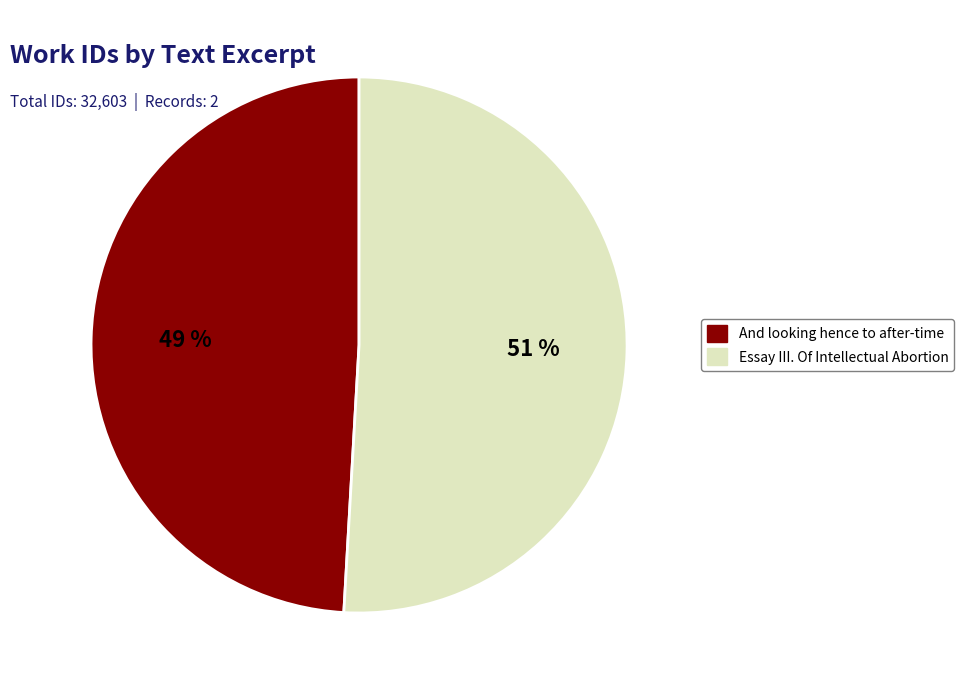

Do Essay III. Of Intellectual Abortion and And looking hence to after-time together represent more than half of the pie?

Yes